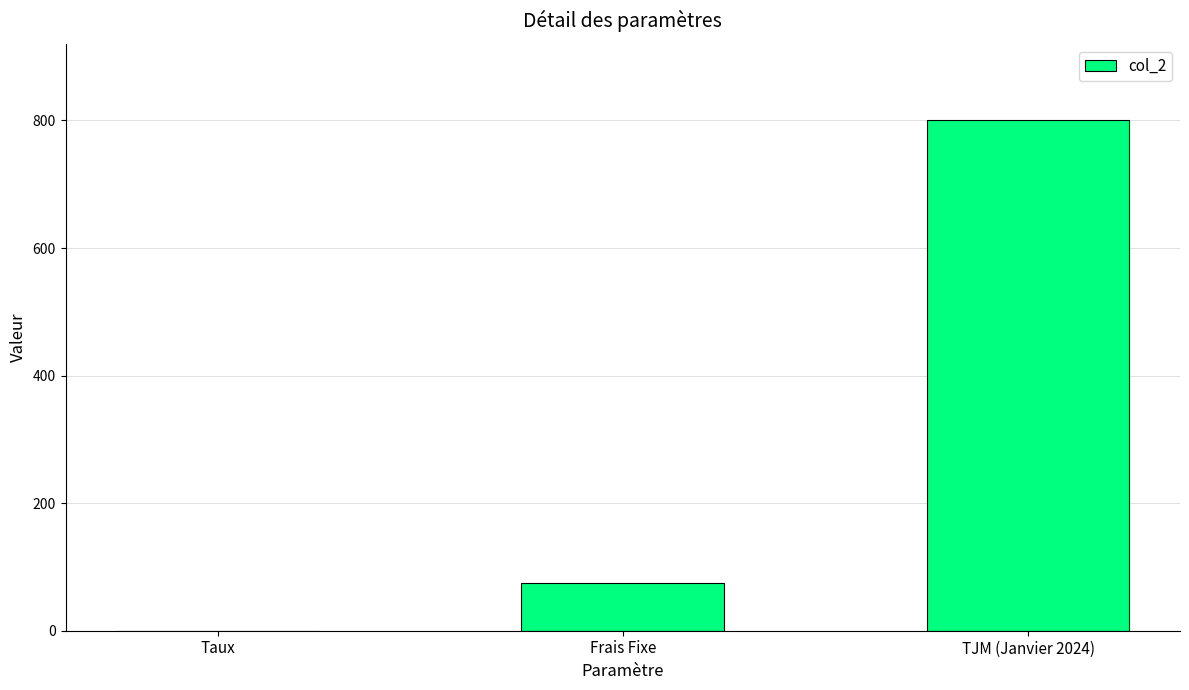

Reading left to right, list all the values displayed in this chart.

0.1	75.0	800.0